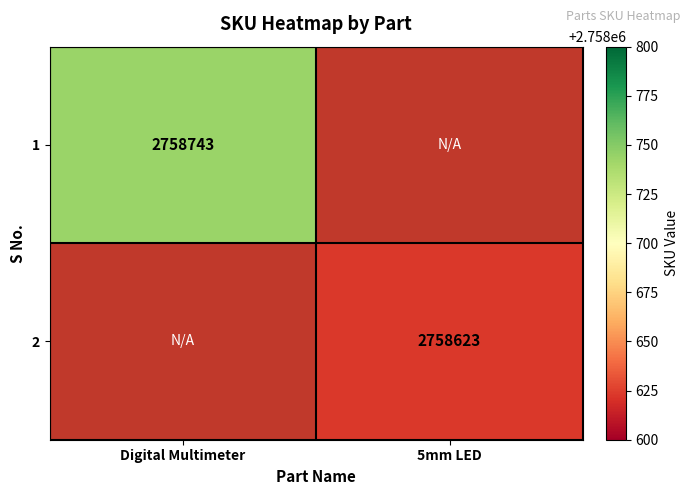

The 1 series shows 4717221 at Digital Multimeter. True or false?

False